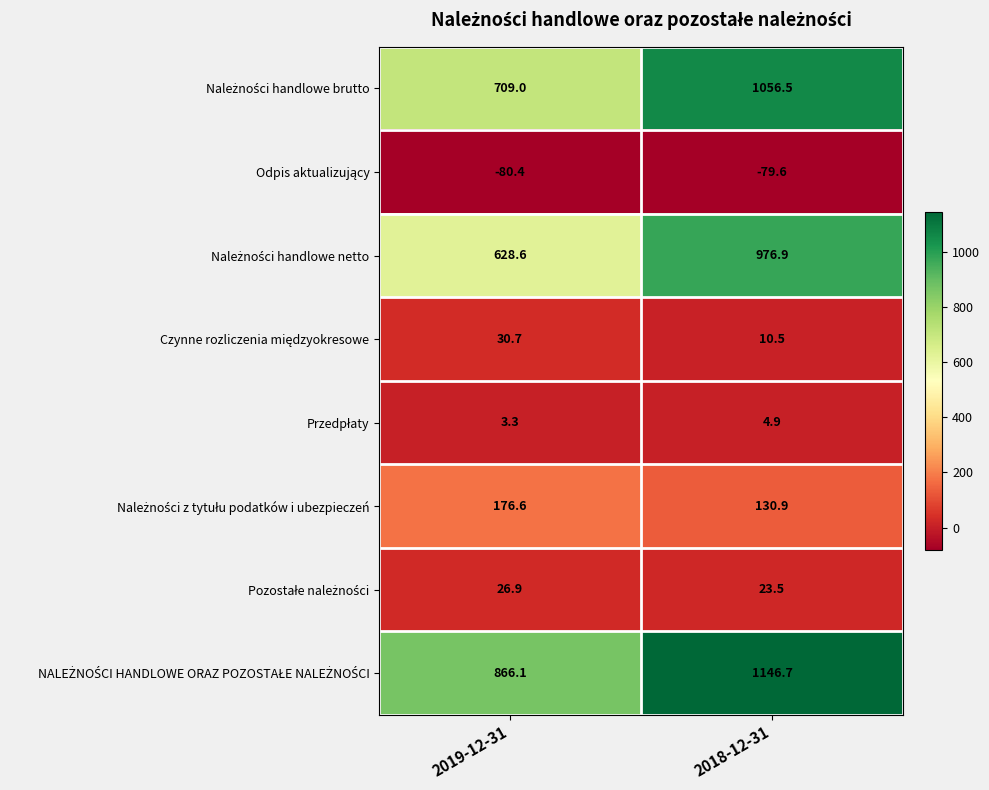

How many series are shown in this chart?

8